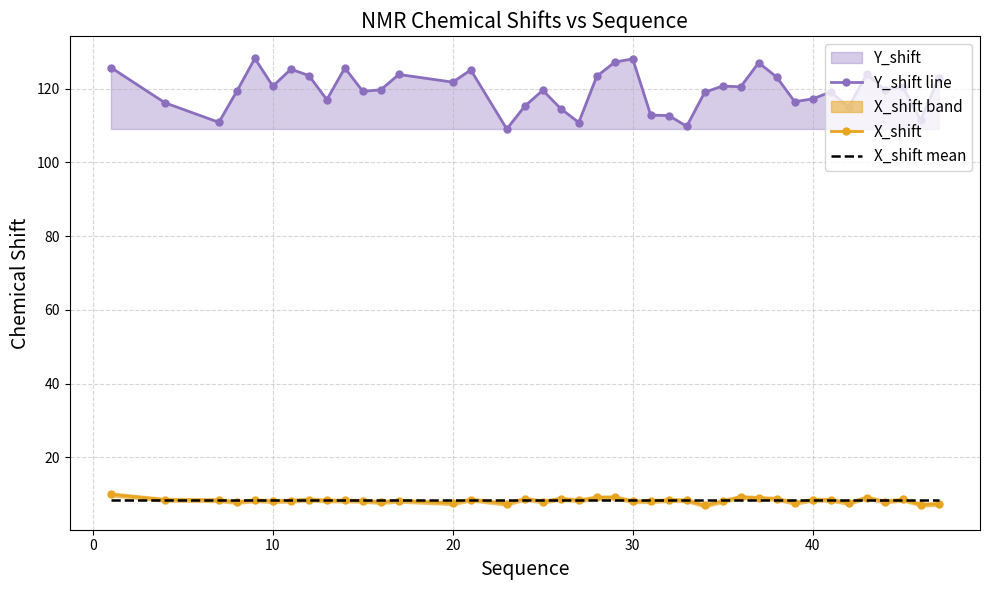

What is the maximum value for X_shift mean?

8.3